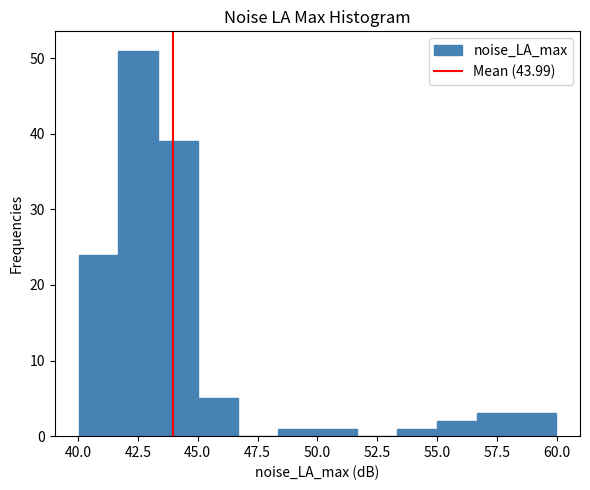

Read against the x-axis, roughly where is the centre of the tallest bar?

42.5